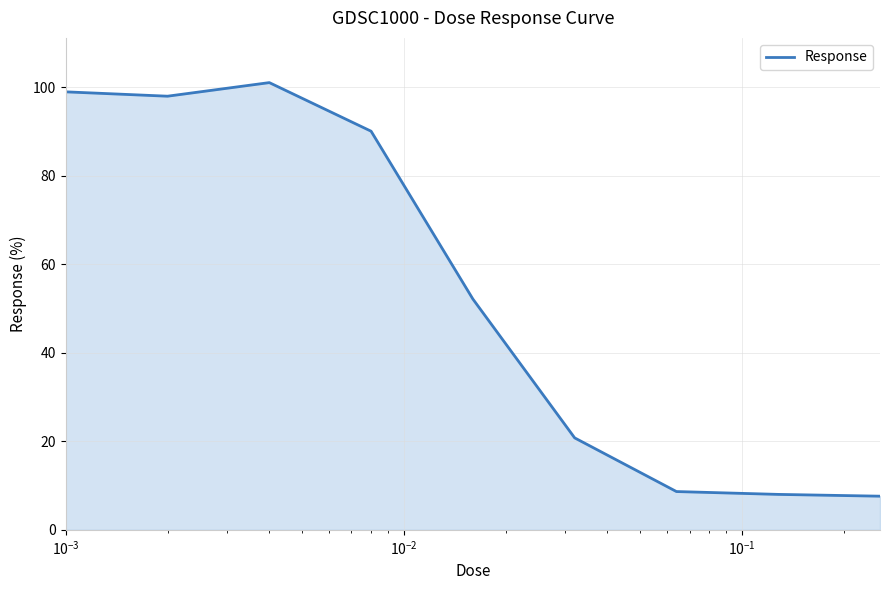

What is the maximum value shown in the chart?

101.0